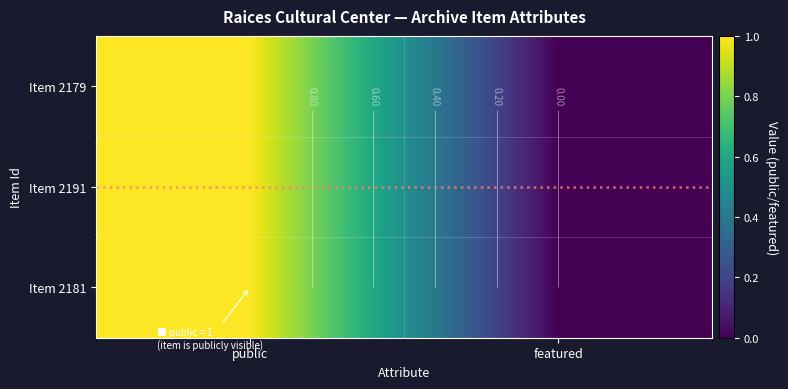

What is the sum of the Item 2181 values at public and featured?

1